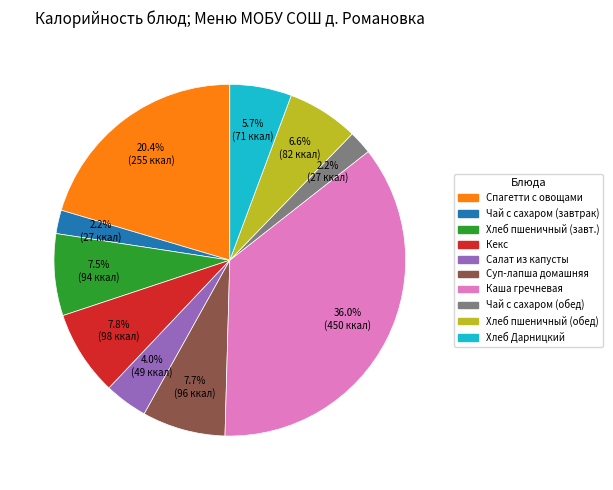

Does any single category account for the majority?

No